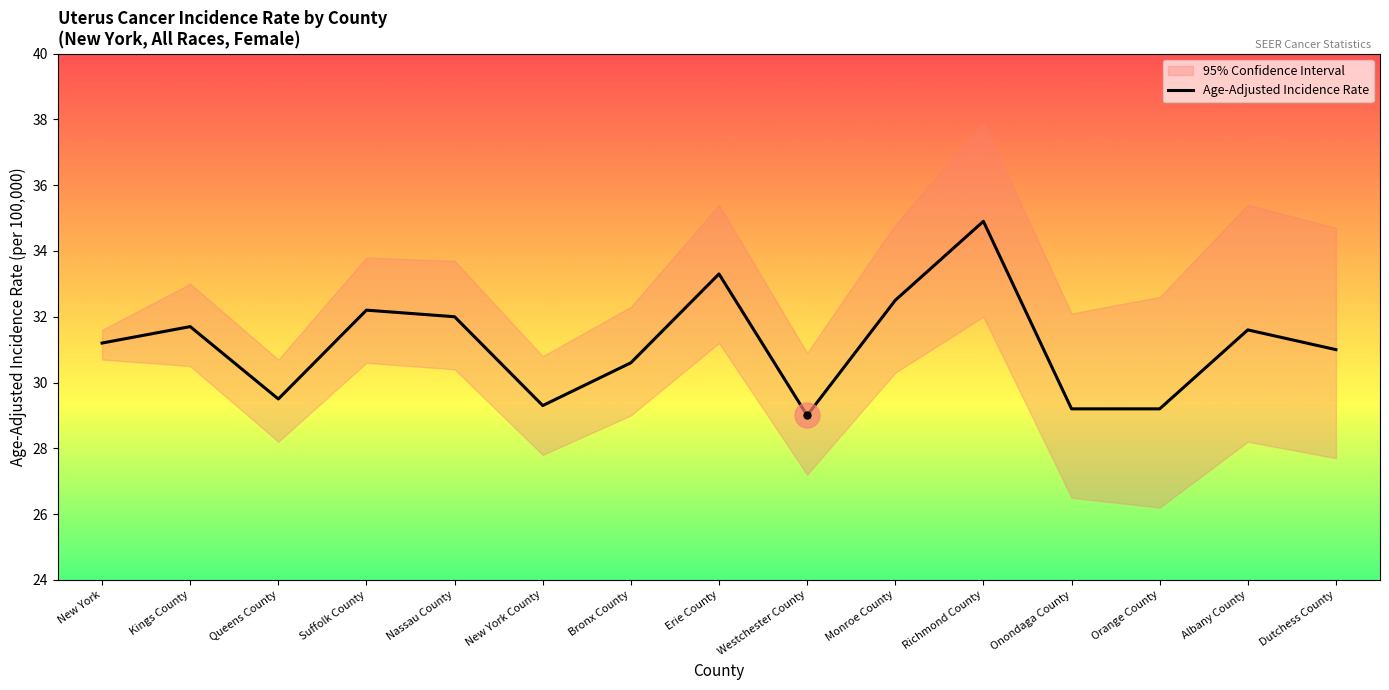

How many interior local peaks (higher than both neighbors) does the data have?

5